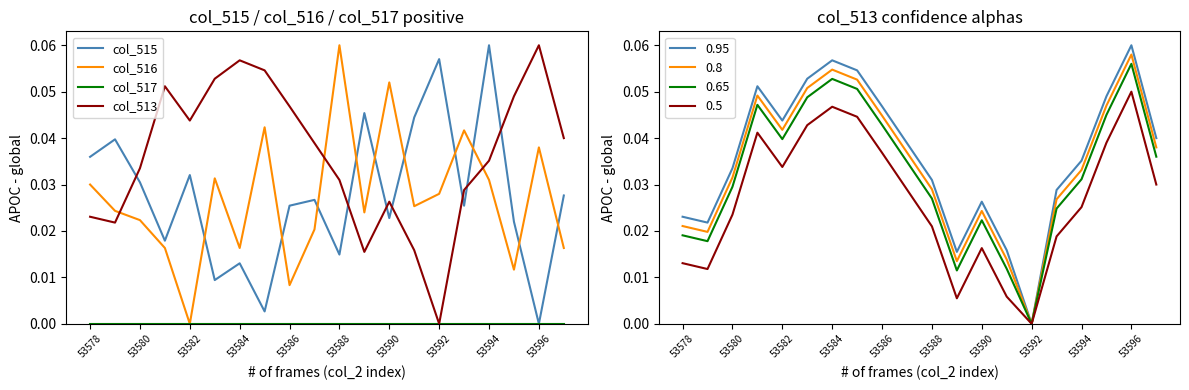

What is the difference between the maximum and minimum values in the col_513 series?

0.1